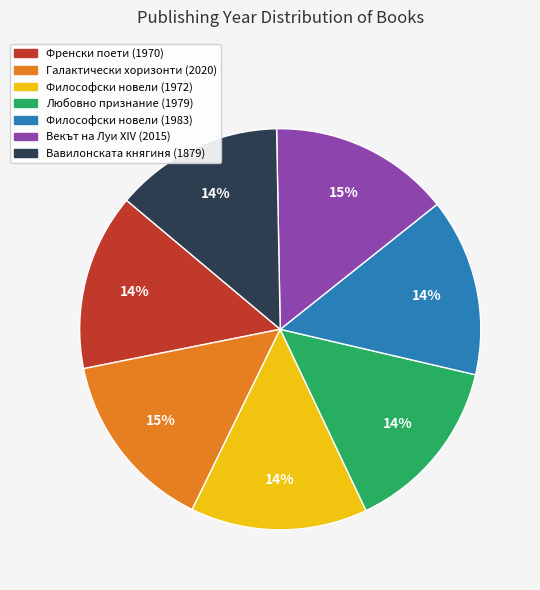

To the nearest percent, what is the average slice percentage?

14%